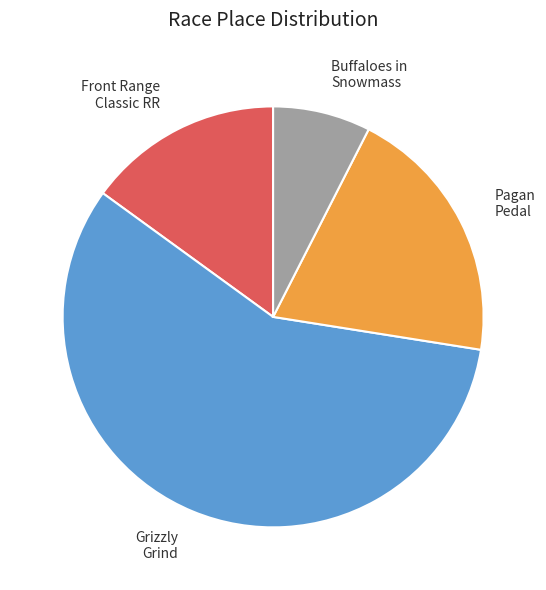

Does any single category account for the majority?

Yes